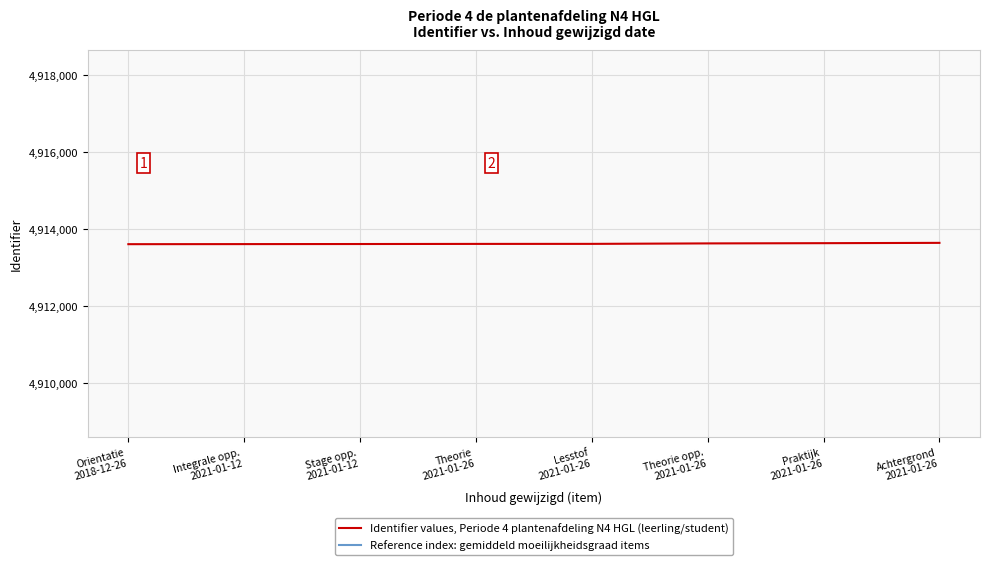

What is the label of the 8th point from the right?

Orientatie
2018-12-26